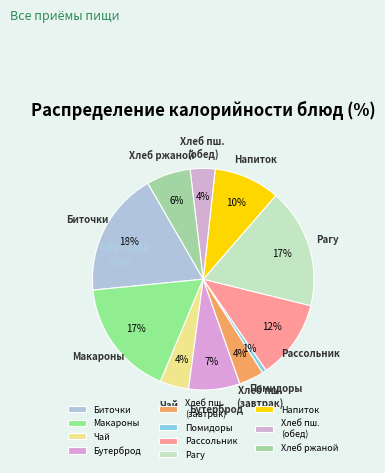

To the nearest percent, what percentage of the pie is Рассольник?

12%